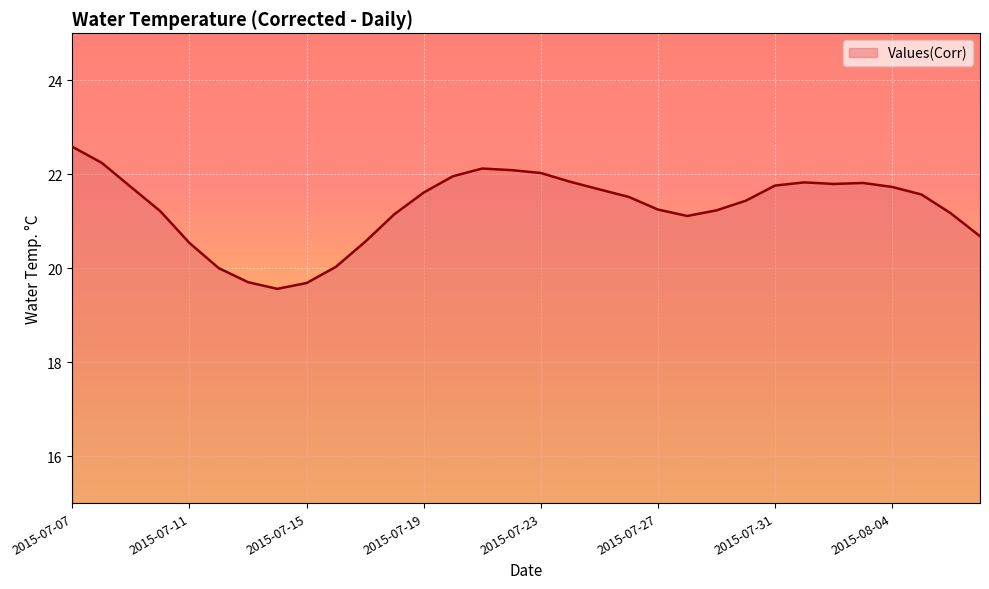

What is the maximum value shown in the chart?

22.6